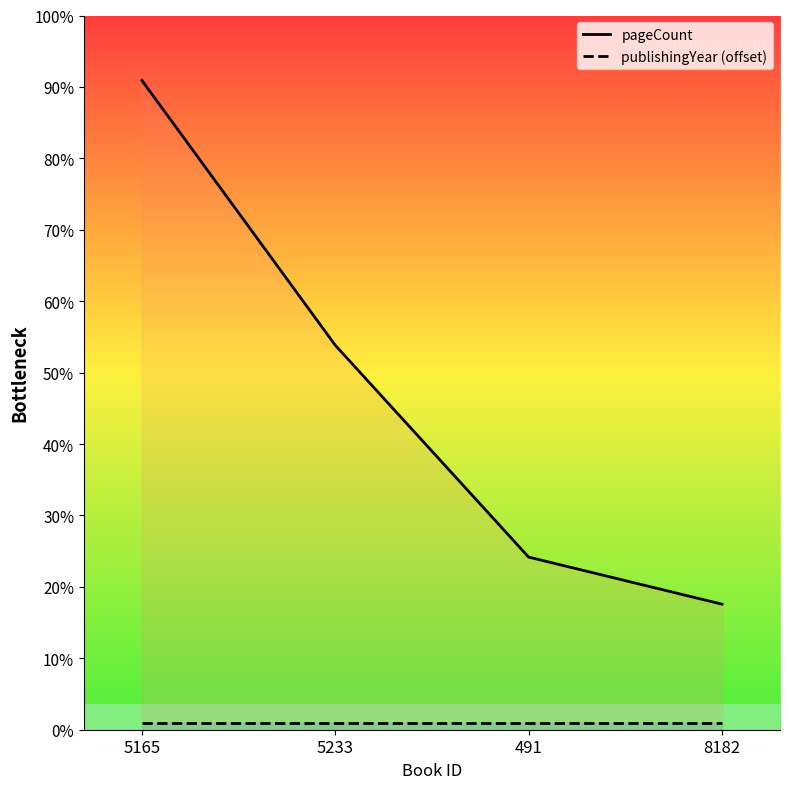

At which label does pageCount first exceed 392?

5165